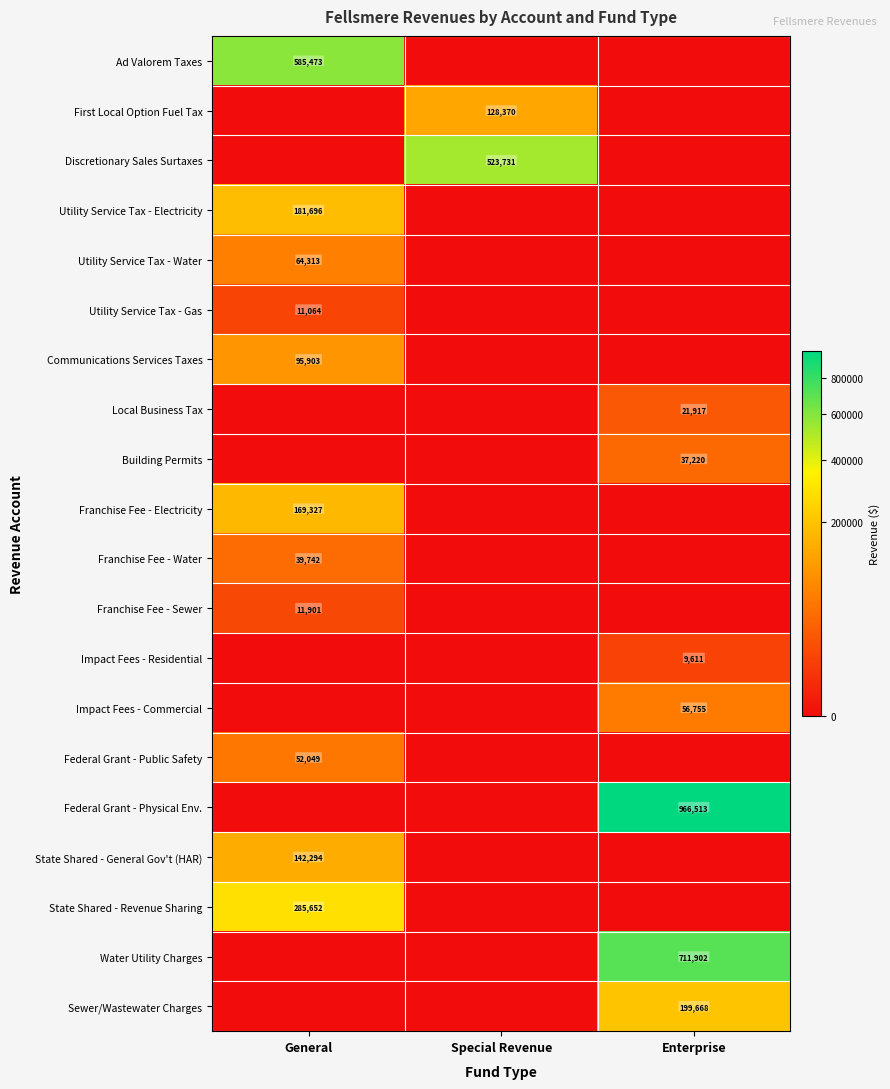

The value of Sewer/Wastewater Charges at Enterprise is 199668. True or false?

True